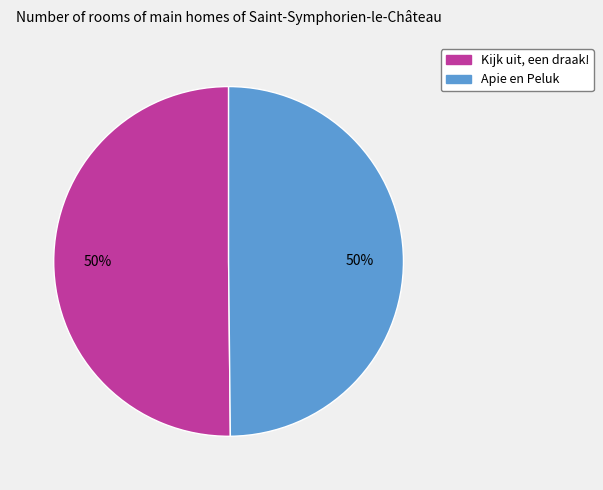

To the nearest percent, what is the combined percentage of Kijk uit, een draak! and Apie en Peluk?

100%